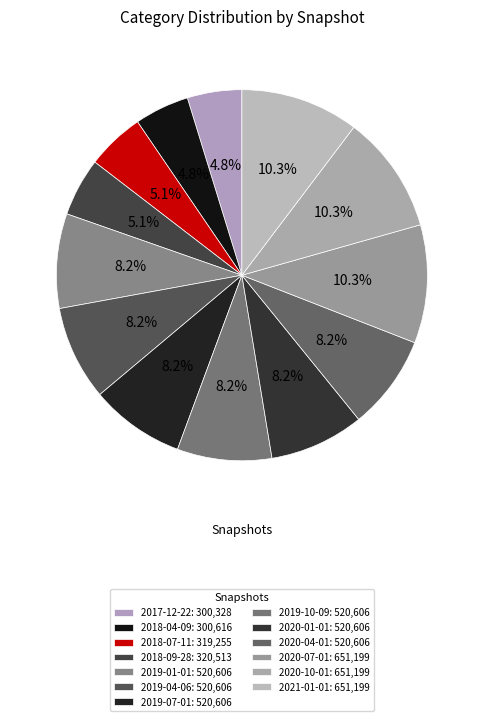

What percentage is the 2020-10-01 slice, to the nearest percent?

10%